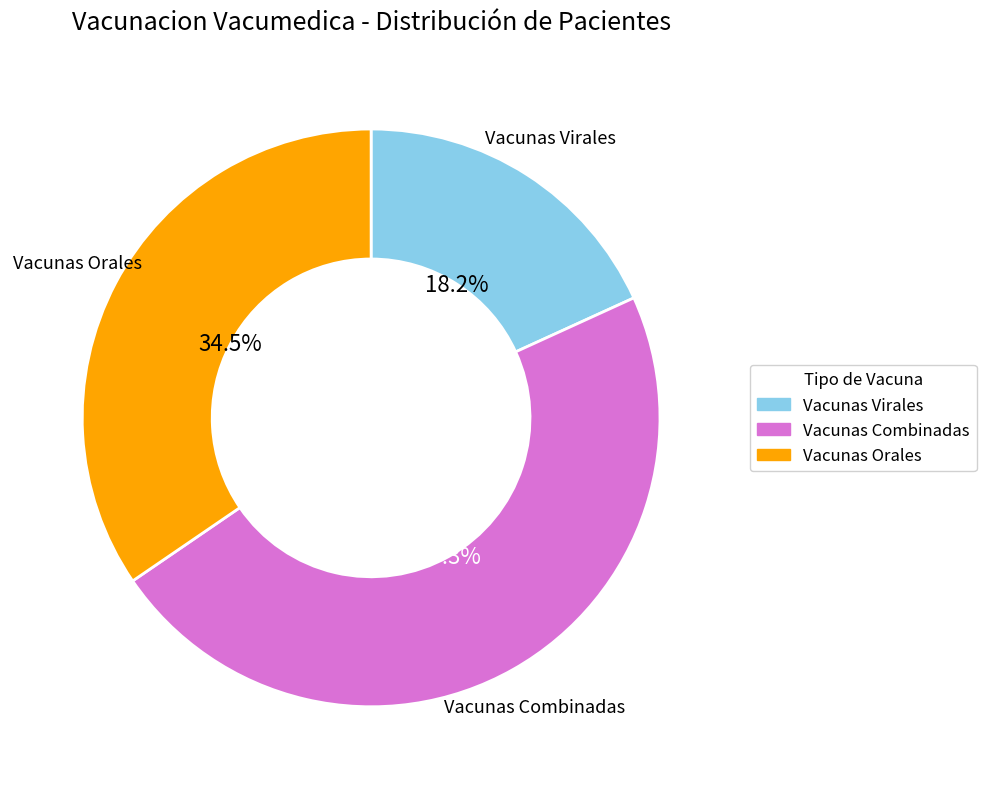

Does Vacunas Orales represent more than half of the total?

No